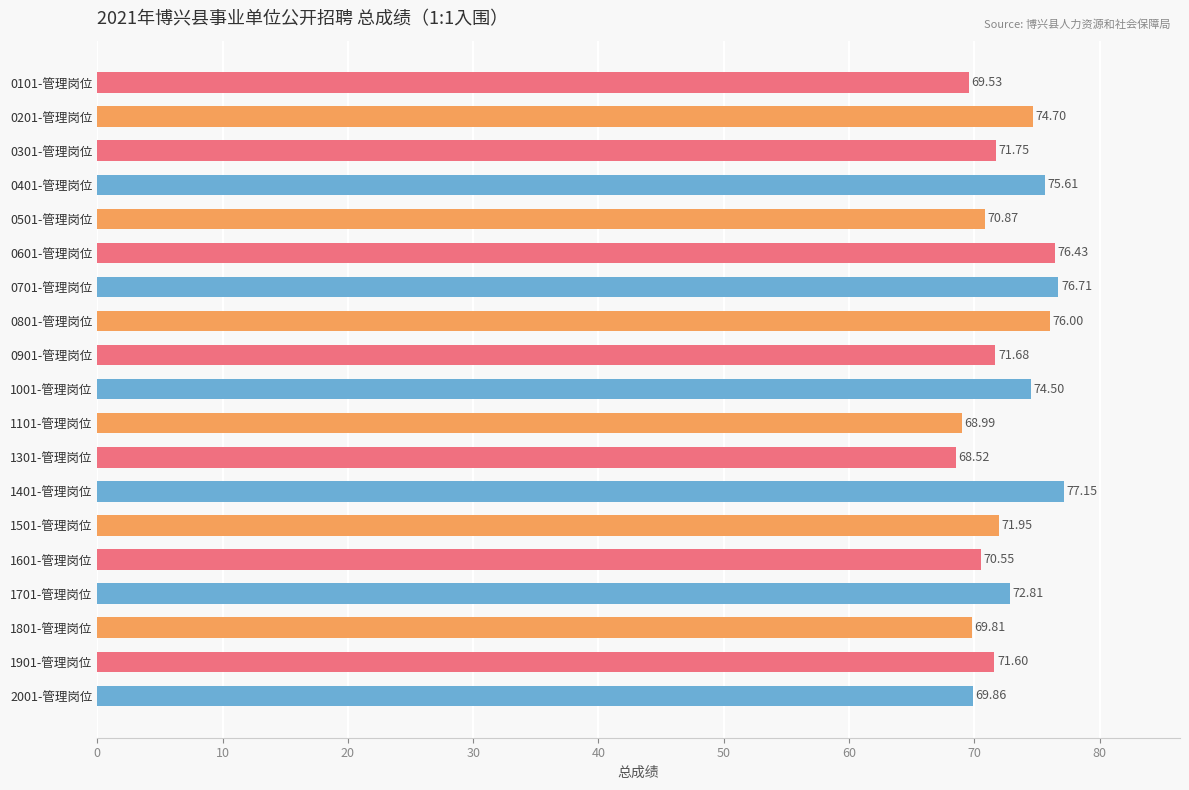

How many bars are there in total?

19